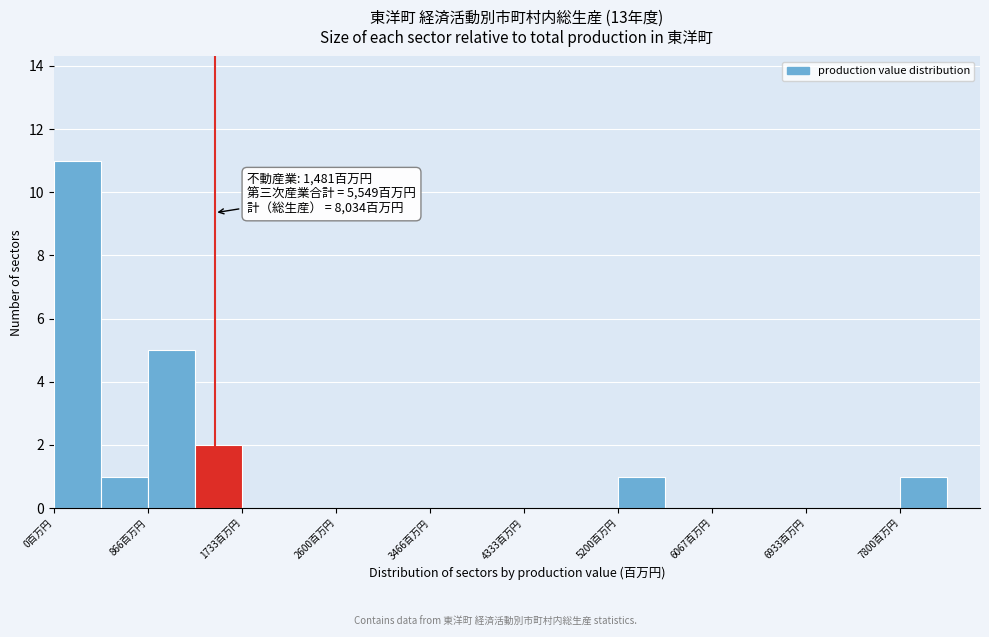

Over which range of the x-axis is the bar tallest?

0 to 400